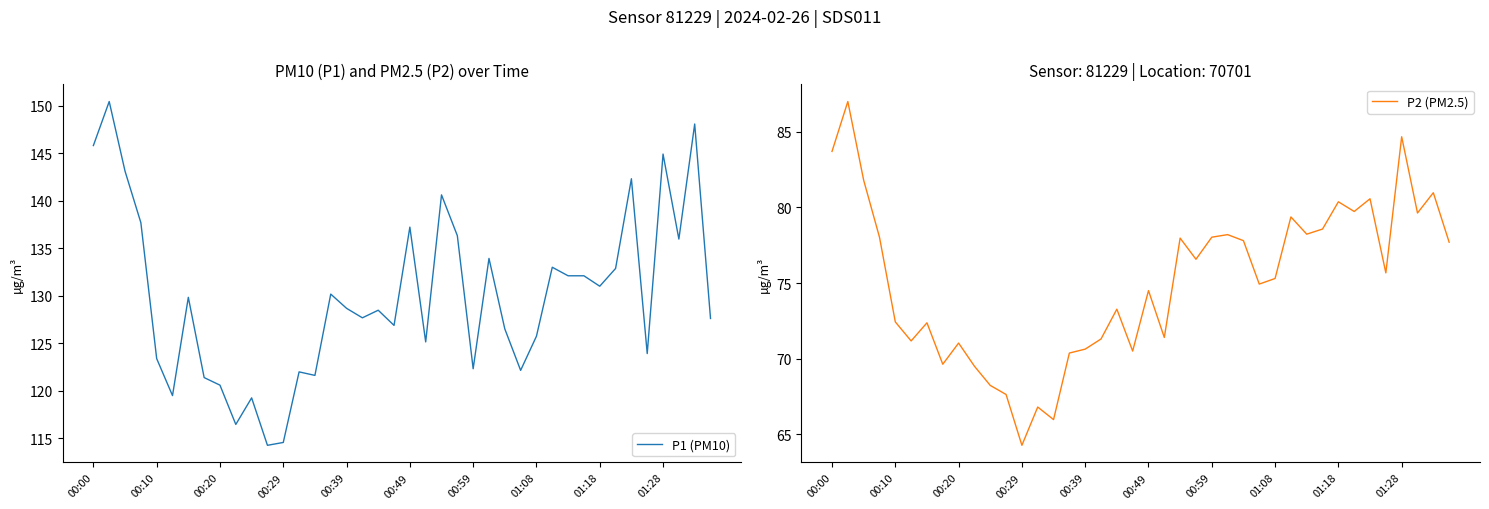

What is the difference between the second highest and minimum values in the P1 (PM10) series?

33.9